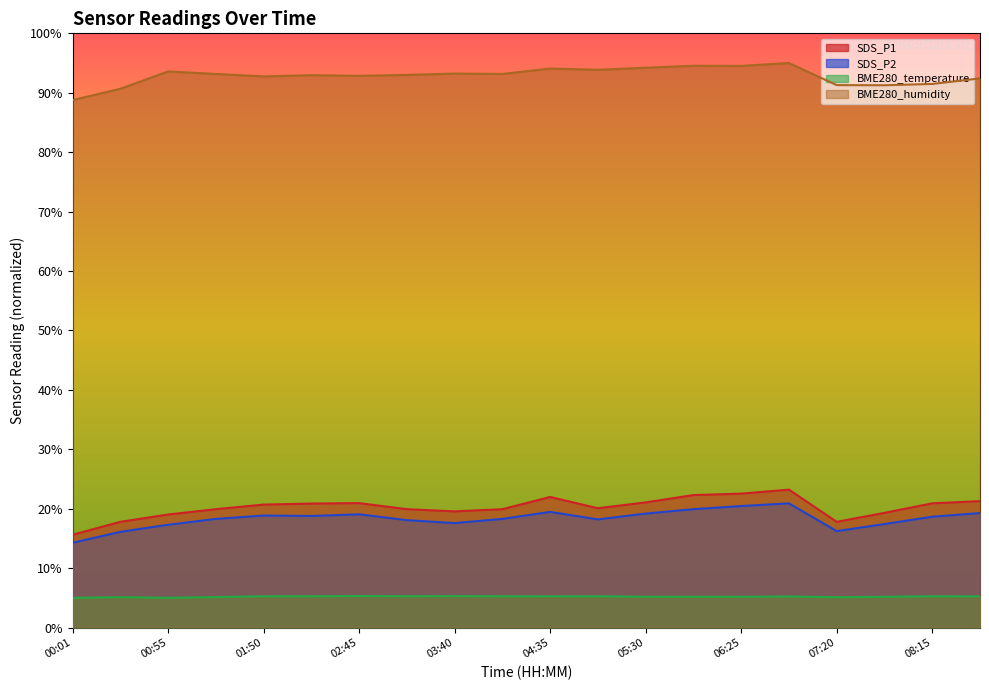

Rank the categories by BME280_temperature value from highest to lowest.

02:45, 03:40, 03:13, 01:50, 02:18, 04:08, 05:03, 08:15, 04:35, 08:43, 06:53, 05:30, 05:58, 06:25, 07:48, 01:23, 00:28, 07:20, 00:55, 00:01